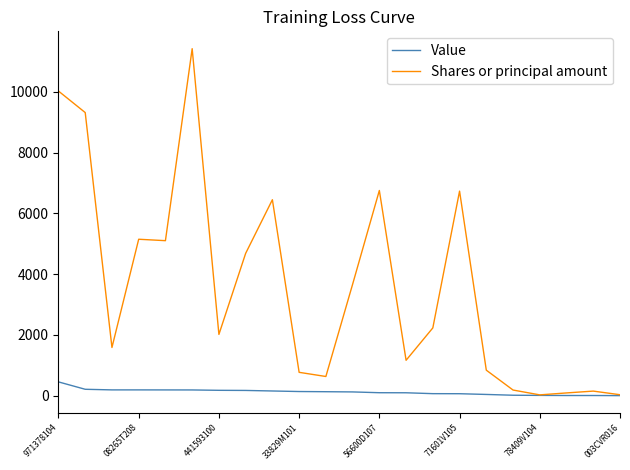

Which series has the widest spread of values?

Shares or principal amount